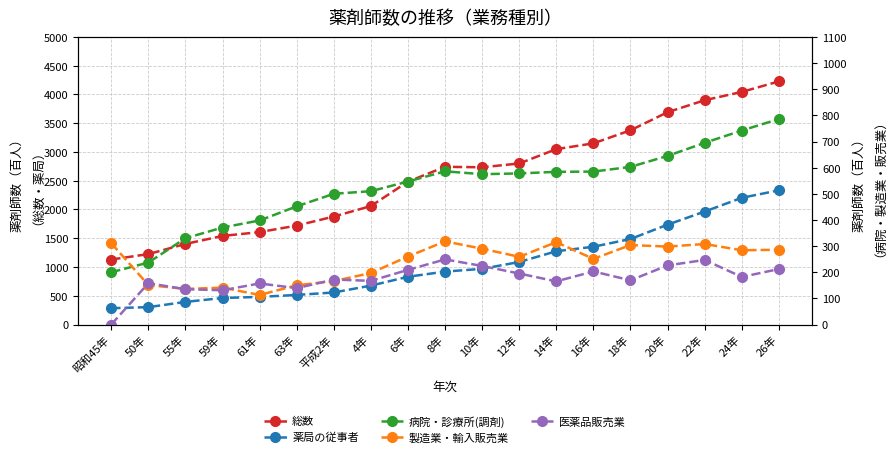

What is the difference between the maximum and minimum values in the 総数 series?

3097